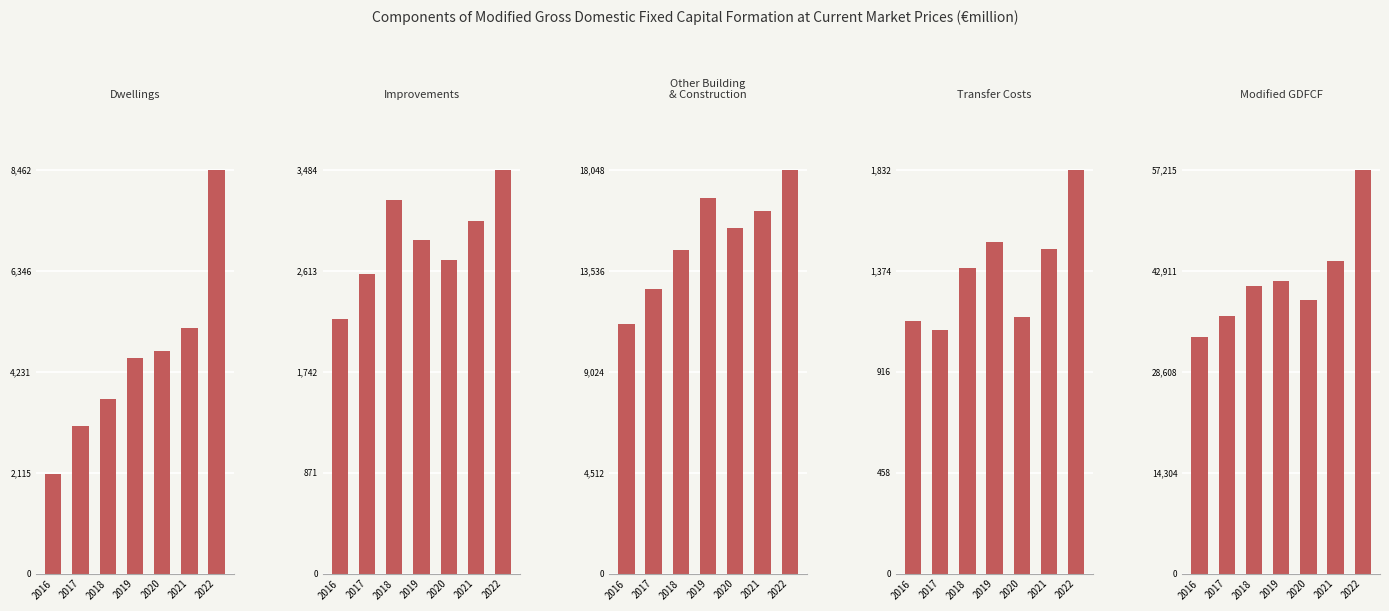

What is the minimum value shown in the chart?

1106.2